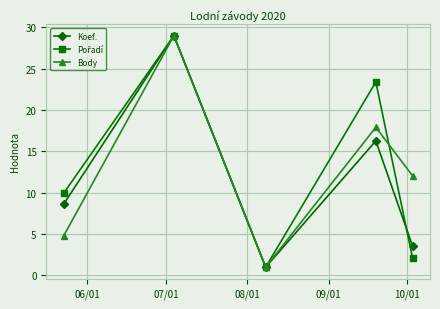

What is the smallest value displayed?

1.0